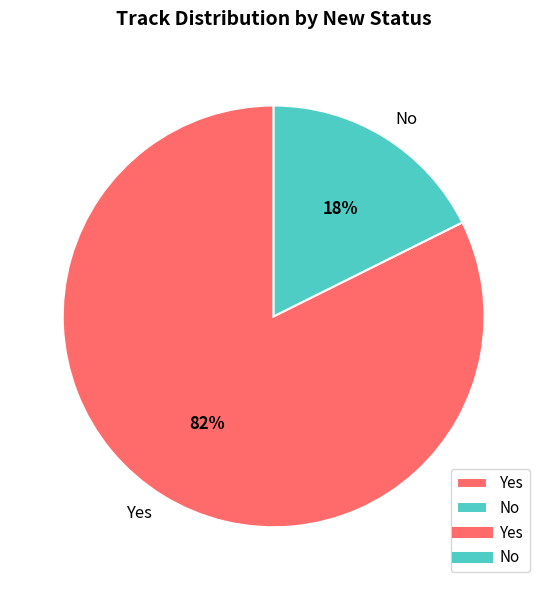

To the nearest percent, what is the average slice percentage?

50%